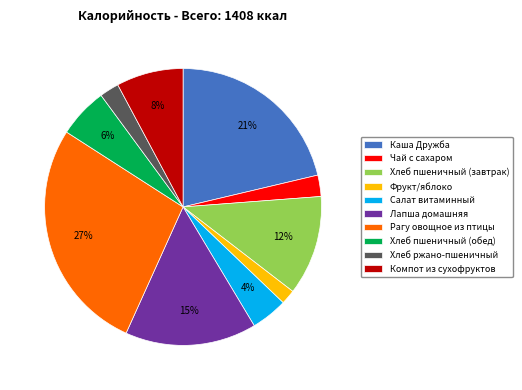

Approximately how many times larger is the value at Компот из сухофруктов compared to Хлеб пшеничный (завтрак)?

0.7